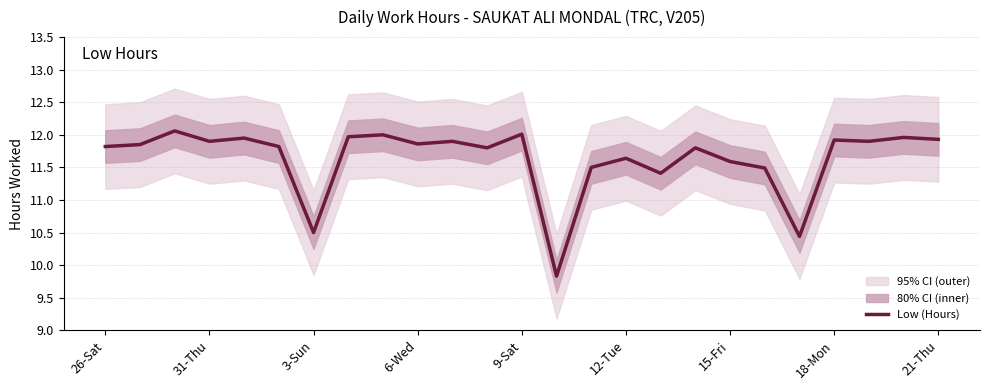

What is the difference between the maximum and minimum values?

2.2